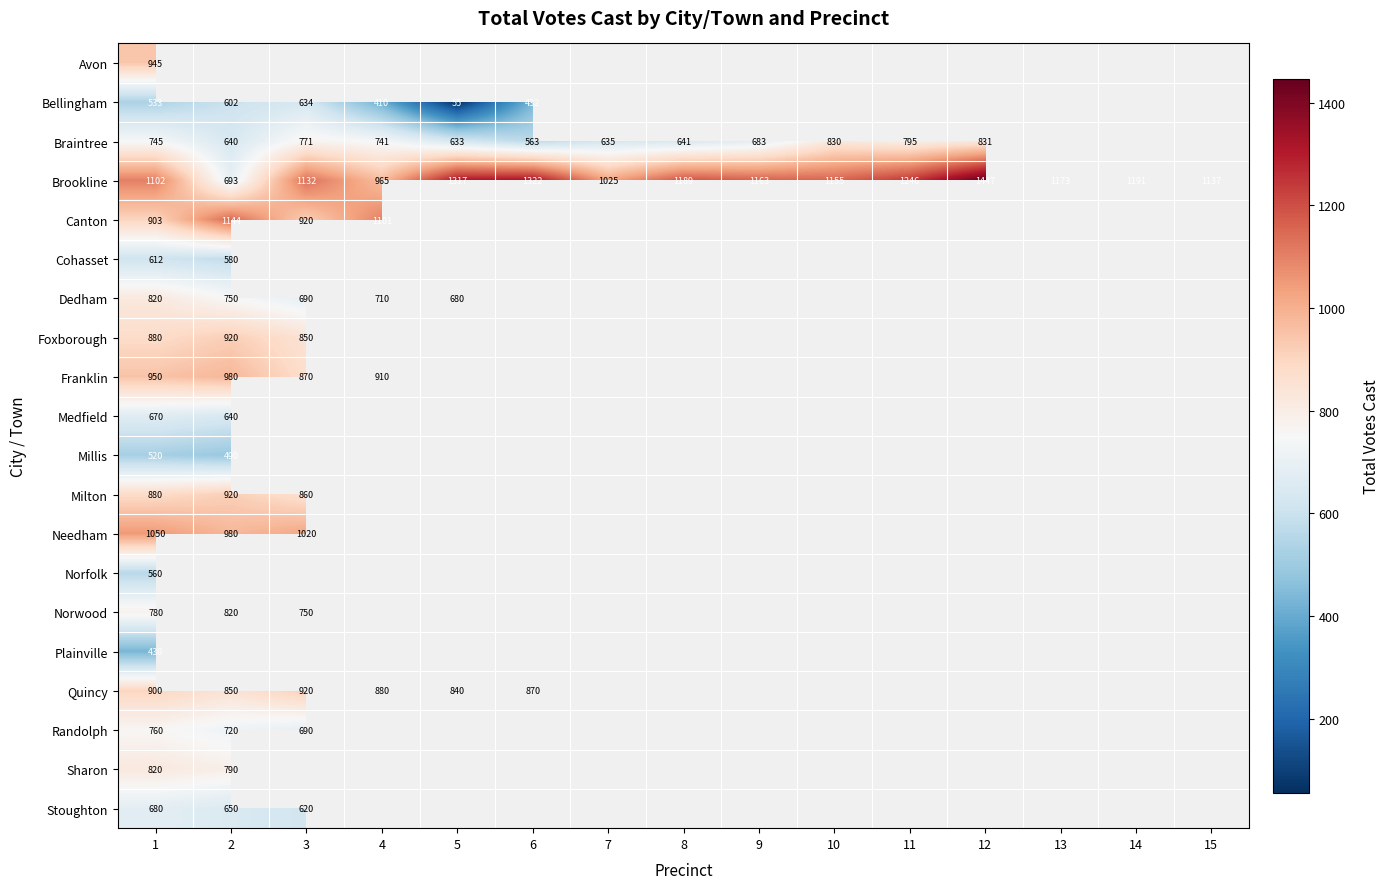

The value of Franklin at 3 is 870. True or false?

True